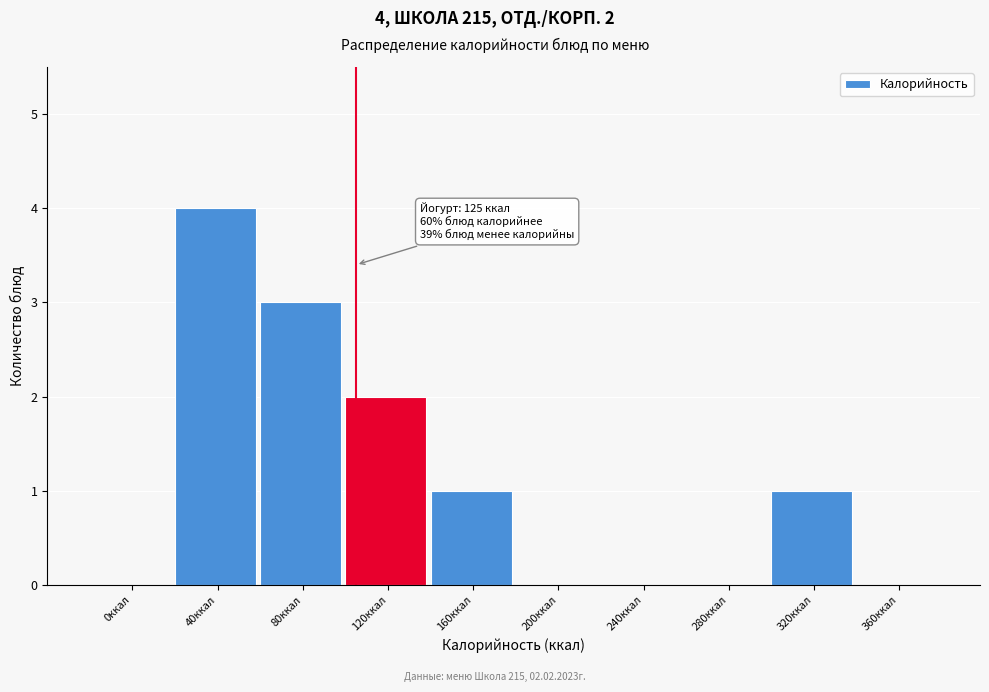

Reading left to right, extract all data points from this chart.

0ккал=0	40ккал=4	80ккал=3	120ккал=2	160ккал=1	200ккал=0	240ккал=0	280ккал=0	320ккал=1	360ккал=0